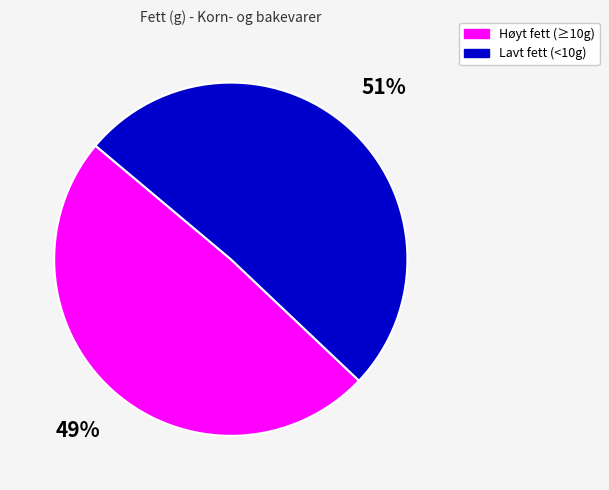

Is there any slice that represents more than half of the pie?

Yes